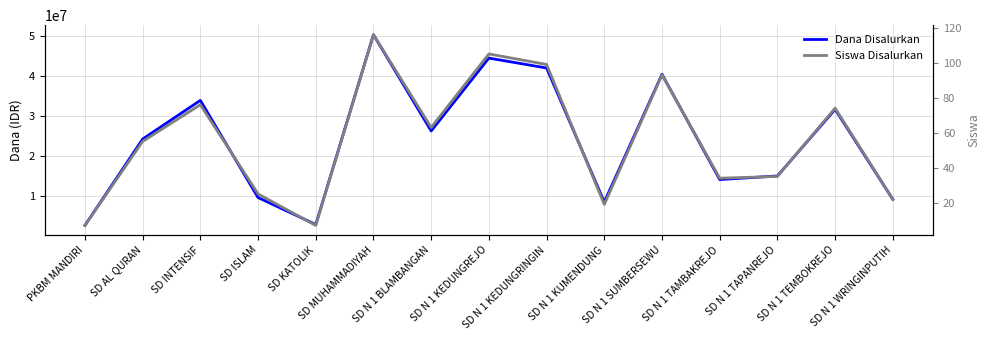

Does the chart display data point markers on the line(s)?

No